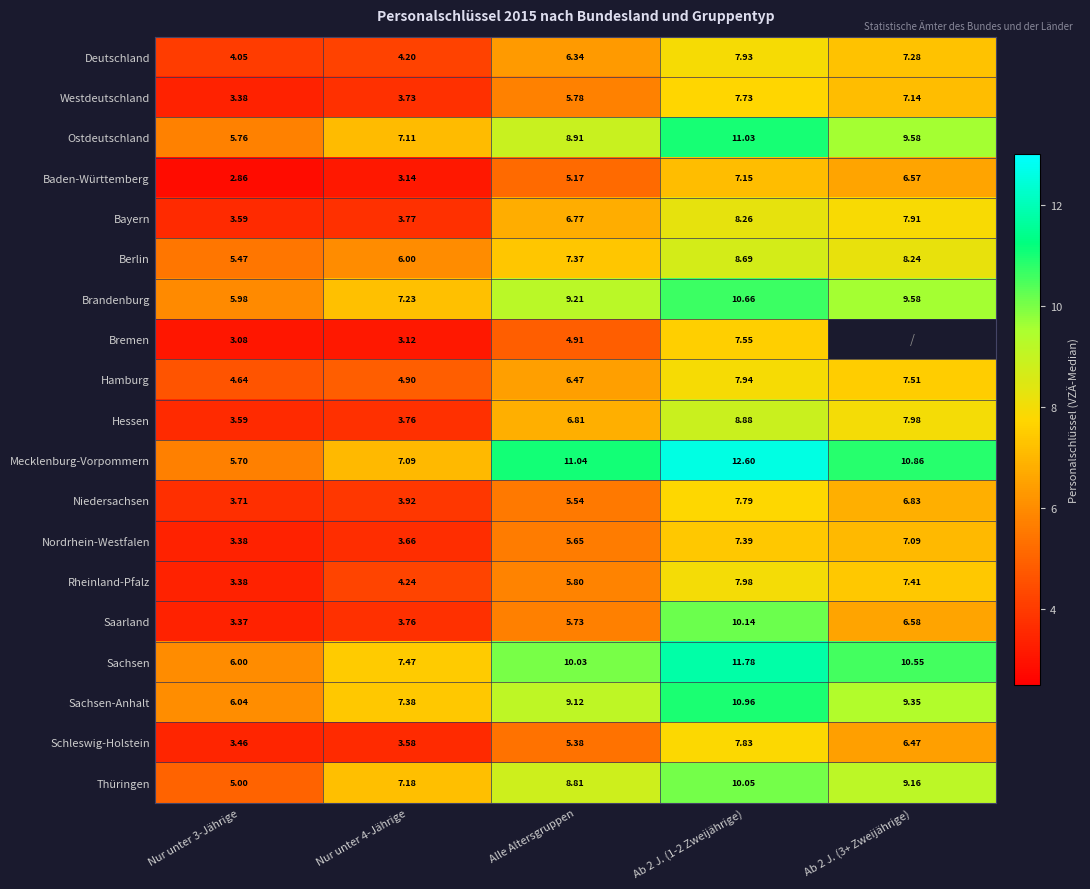

What is the difference between the maximum and minimum values in the Mecklenburg-Vorpommern series?

6.9